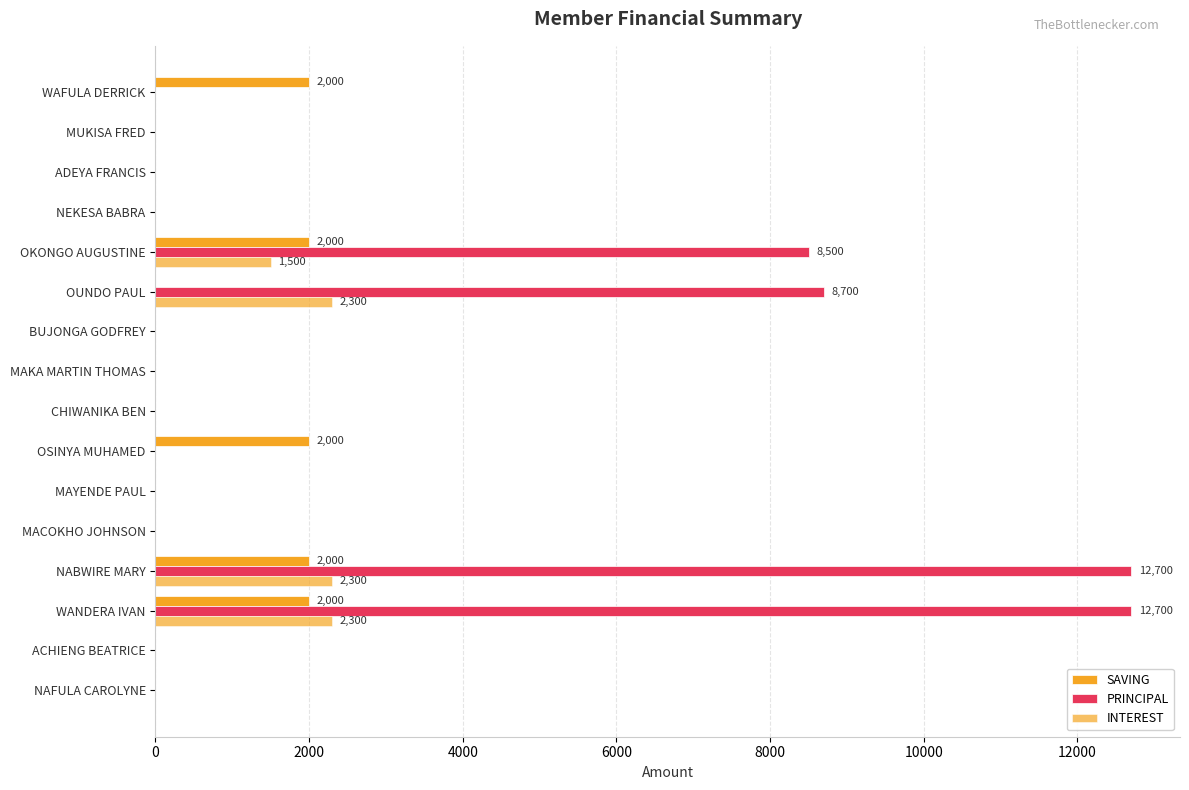

How many data points does each series have?

16